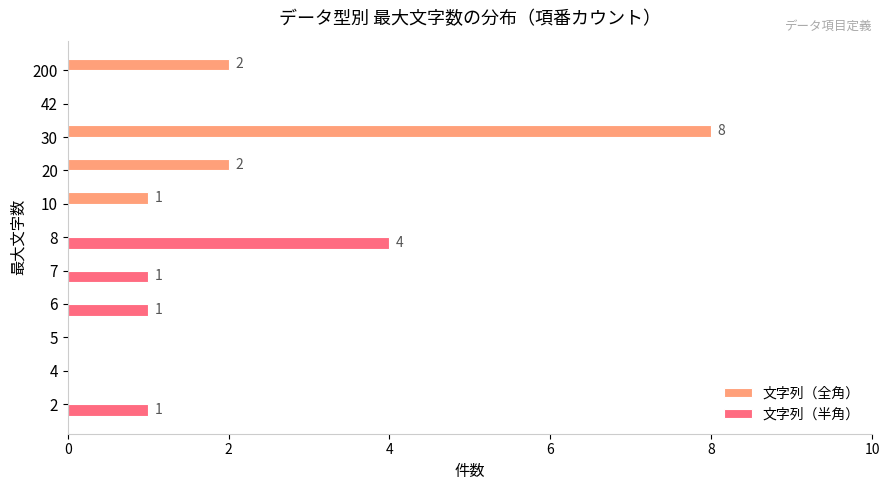

Which series has the largest total across all categories?

文字列（全角）